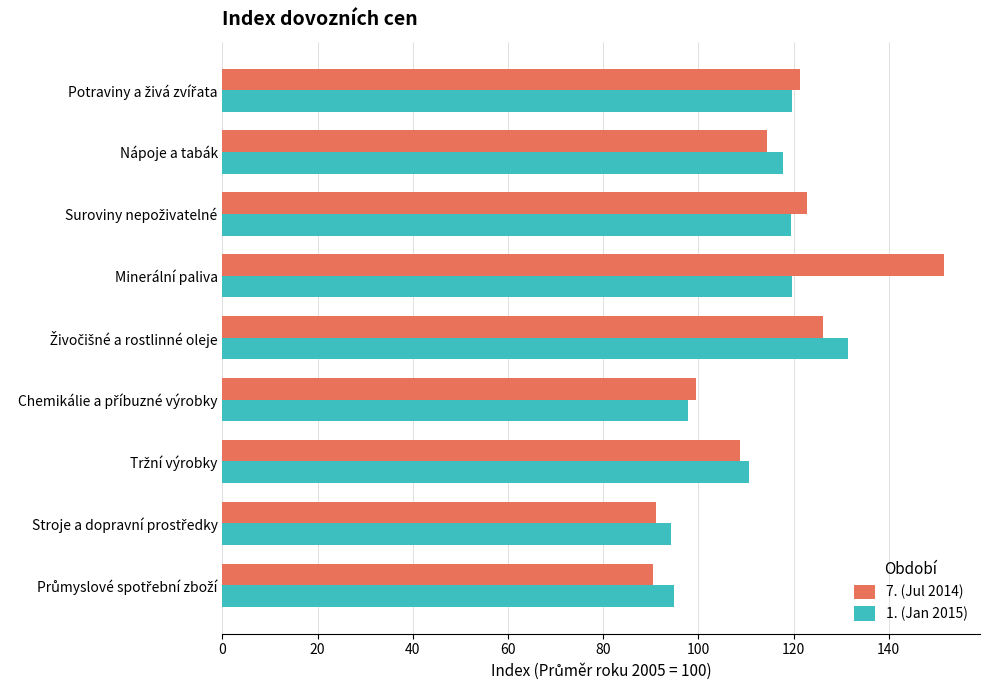

What is the sum of all 7. (Jul 2014) values?

1026.4